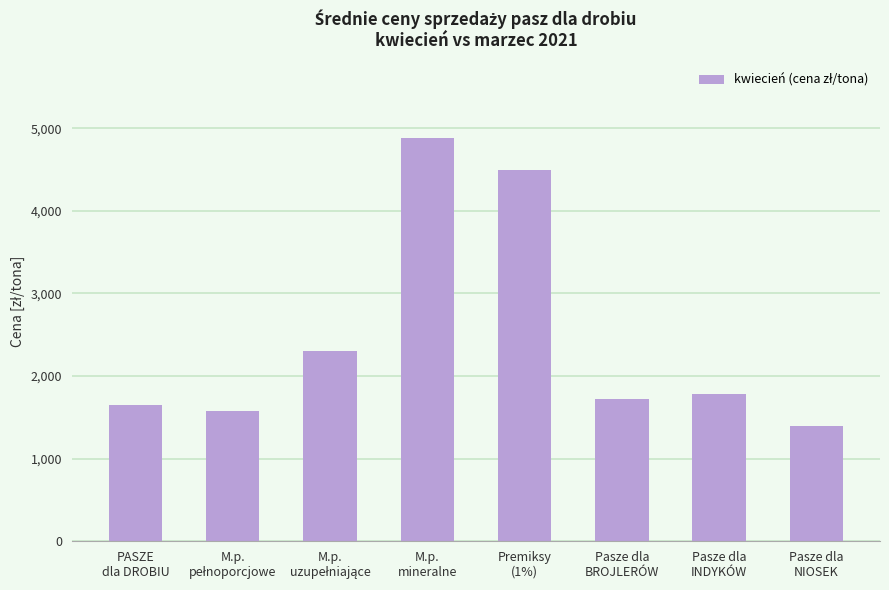

What is the ratio of the value at M.p.
mineralne to the value at Pasze dla
INDYKÓW?

2.7